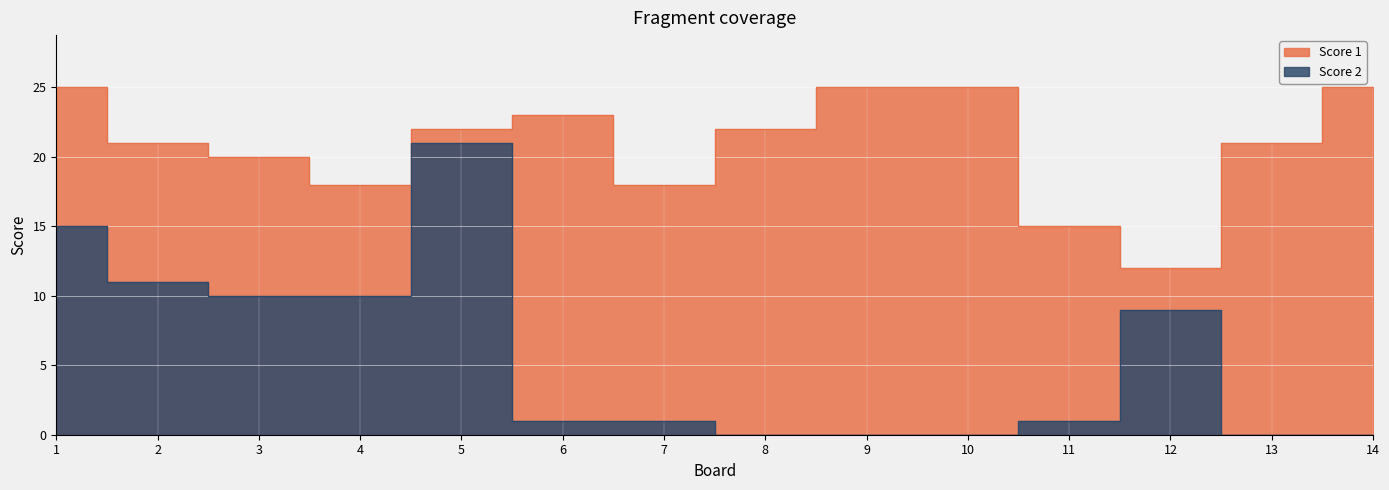

Where is Score 1 nearest to the value 18?

4